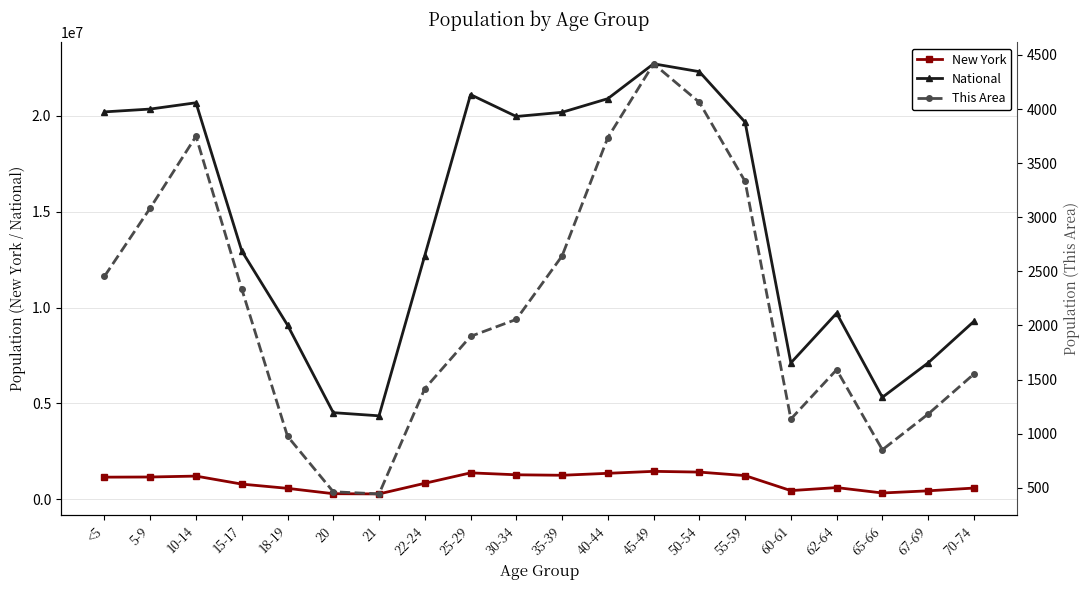

What is the value of the National point at the 16th from the left?

7113727